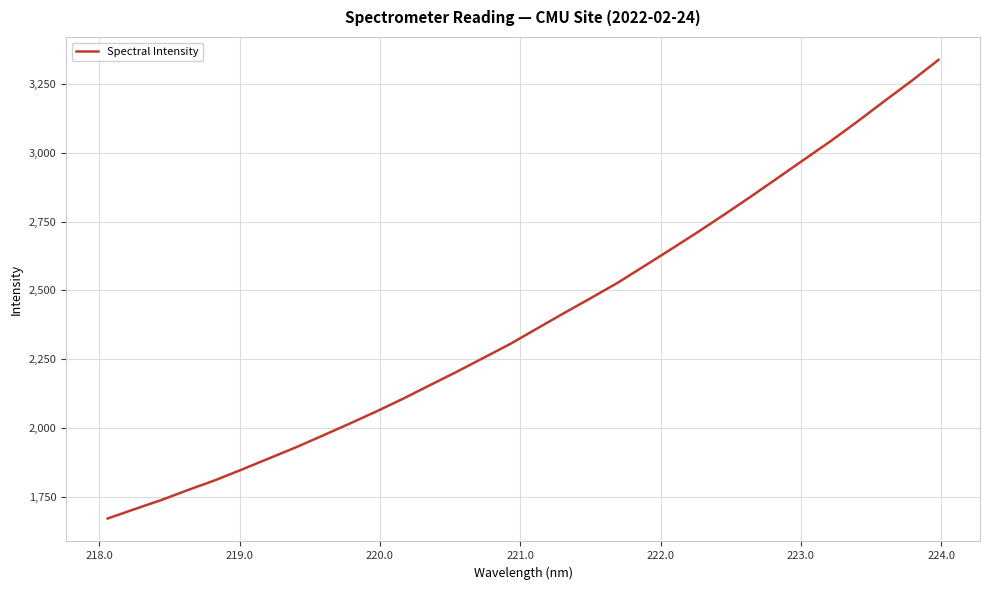

What is the difference between the maximum and minimum values?

1664.1